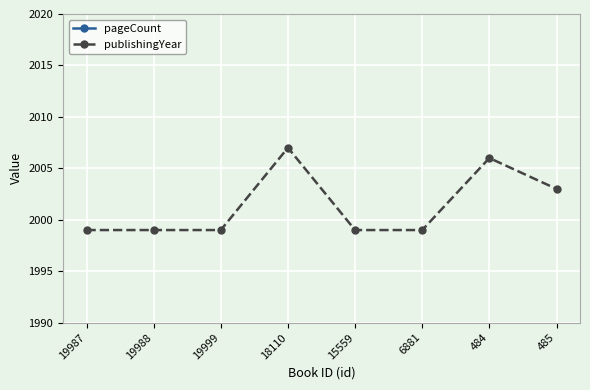

What is the label of the 6th point from the left?

6881